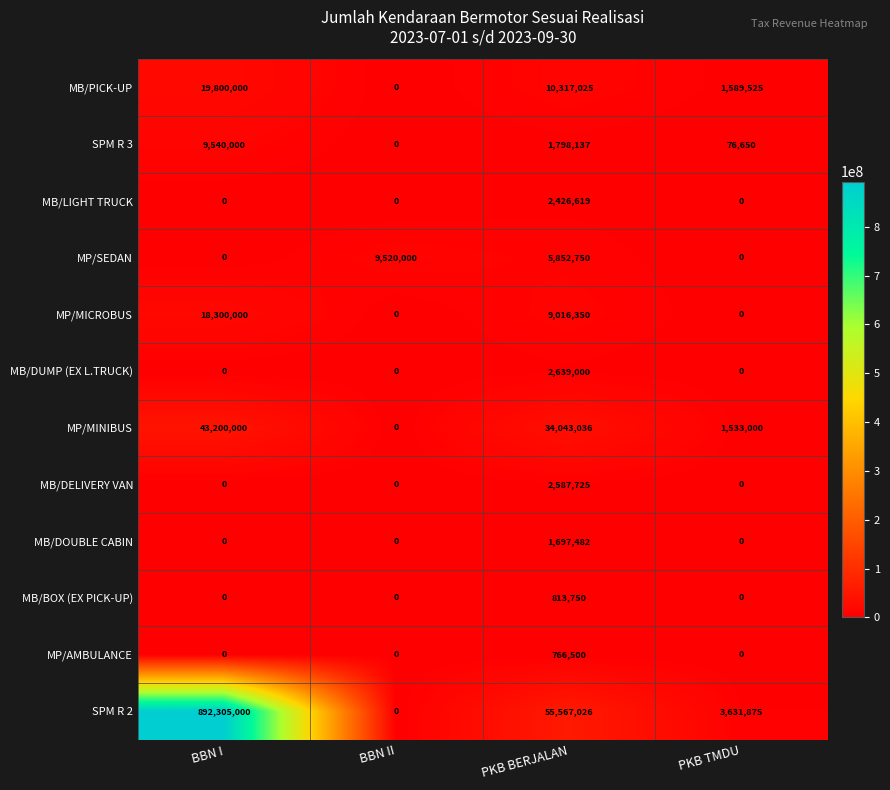

What is the difference between the second highest and minimum values in the MP/SEDAN series?

5852750